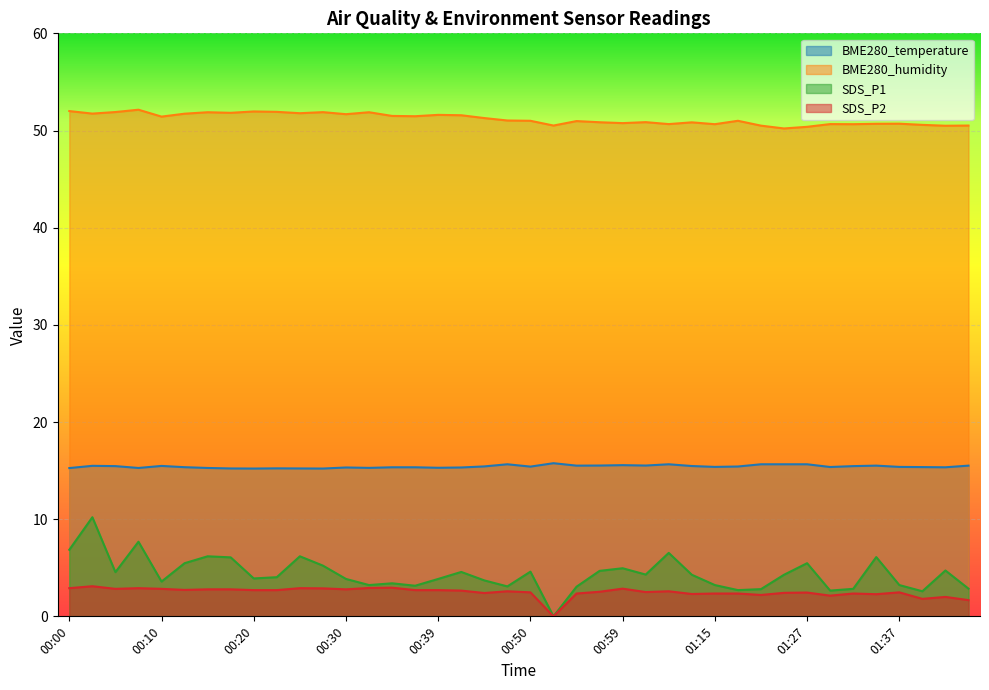

What is the difference between the maximum and minimum values in the BME280_temperature series?

0.5